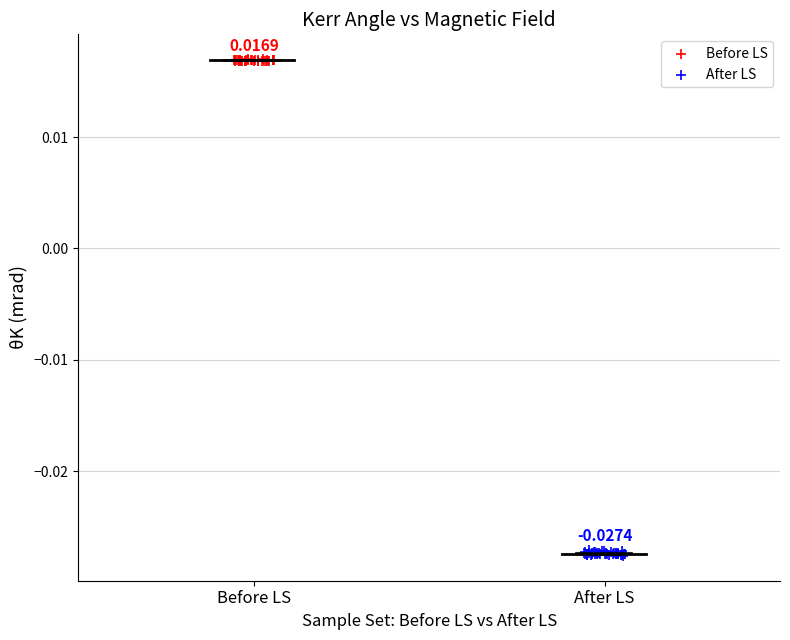

Which series contains the lowest Y value?

After LS